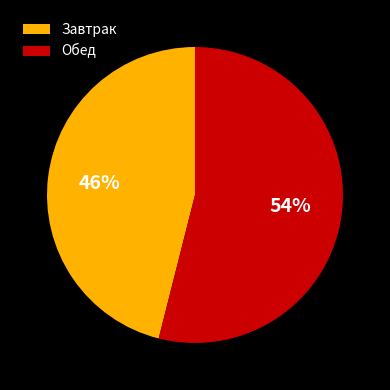

To the nearest percent, what portion does Обед represent?

54%